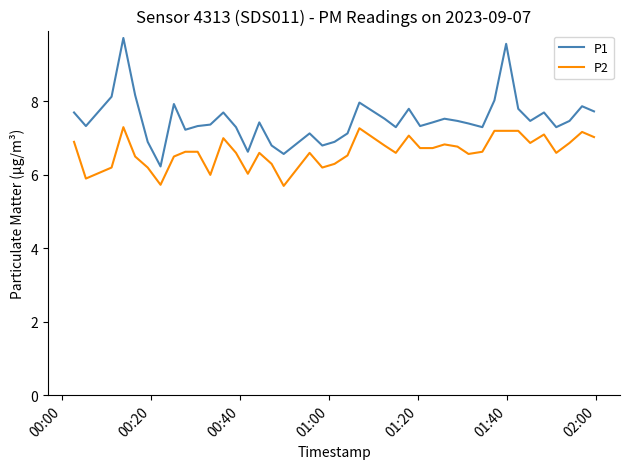

List the series in order of their overall mean, highest first.

P1, P2